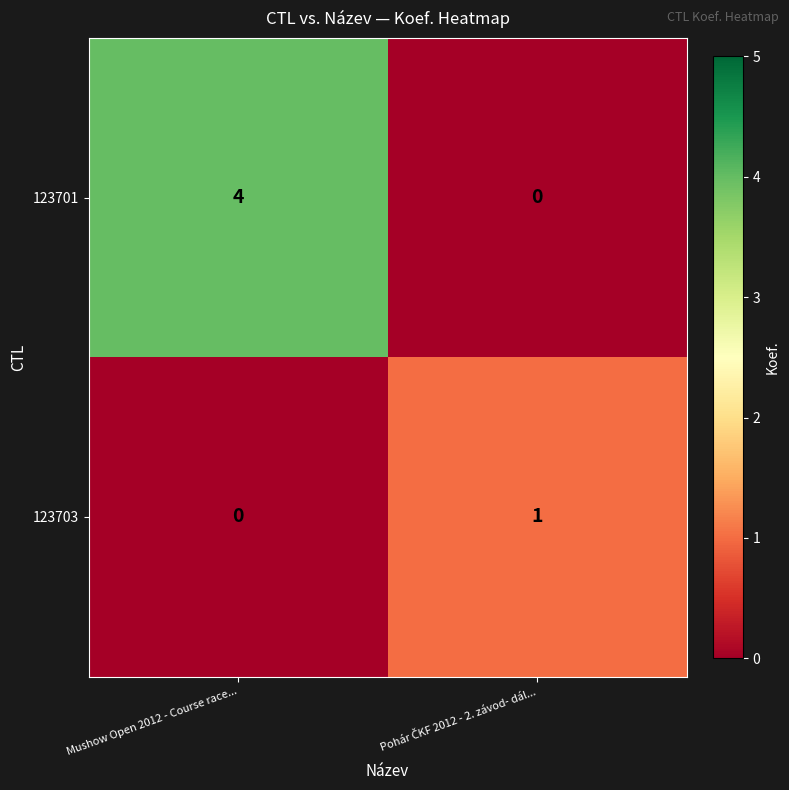

Which series has the largest total across all categories?

123701